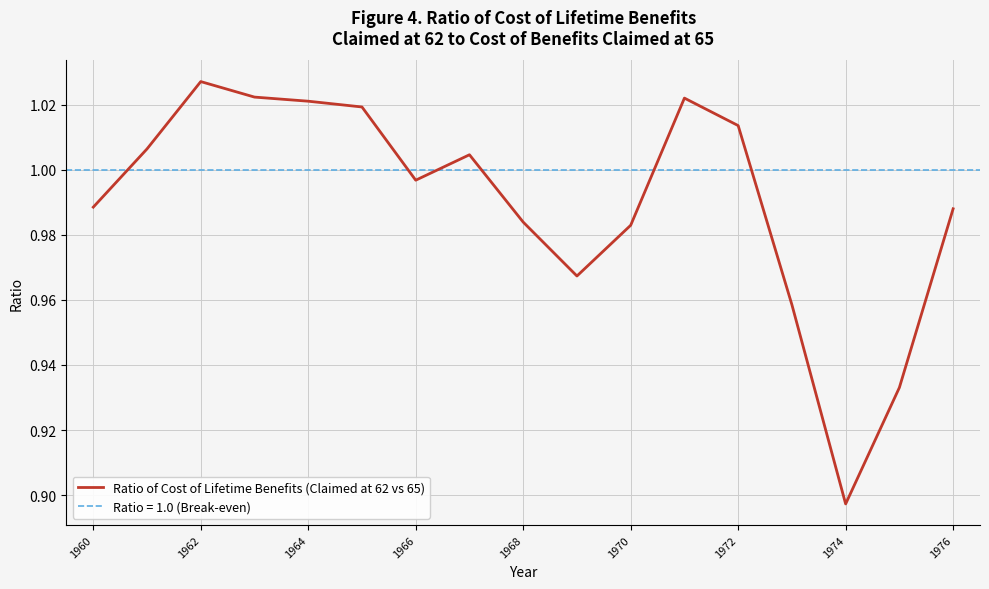

What is the minimum value shown in the chart?

0.9